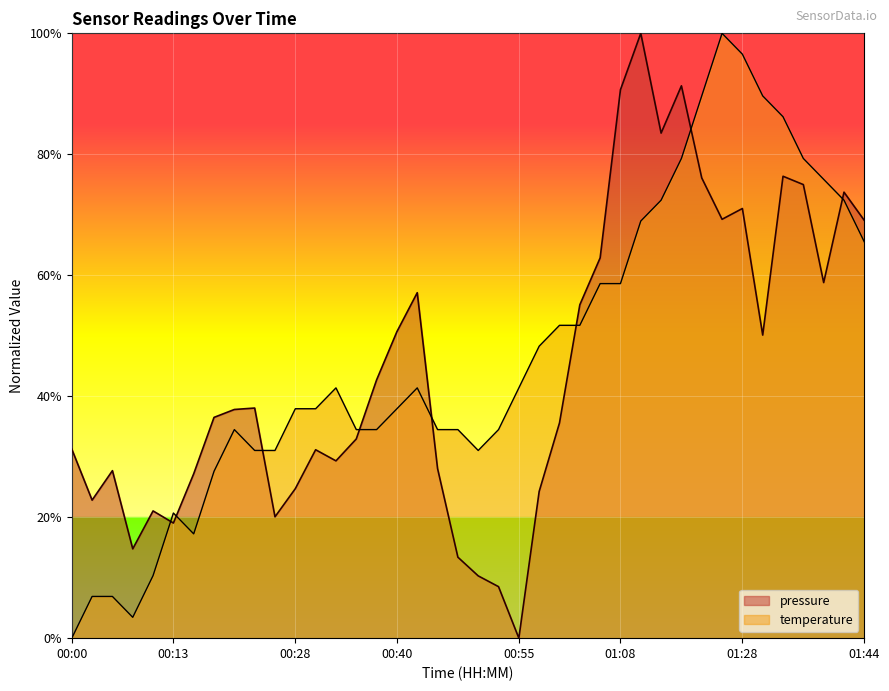

Between 01:08 and 00:28, which is larger?

01:08